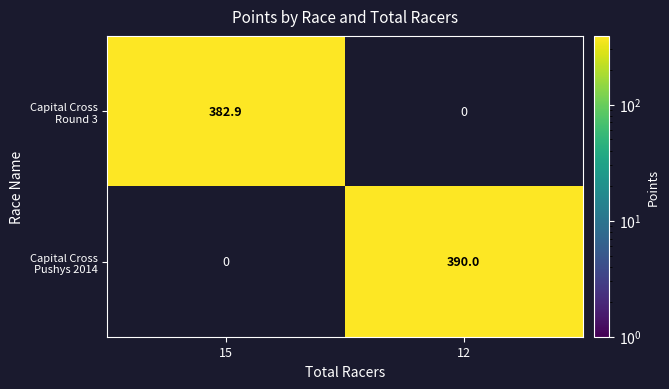

What is the total value across all series at 12?

390.0